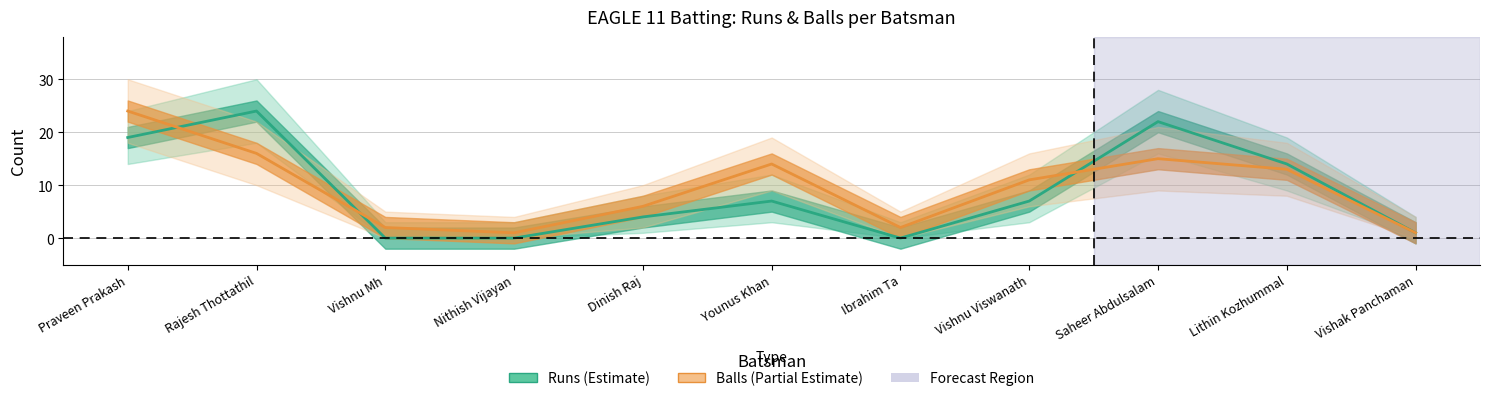

What is the value of the Balls point at the 3rd from the left?

2